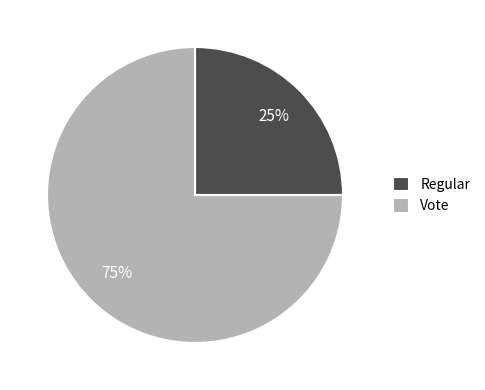

Which category has the smallest portion of the pie?

Regular